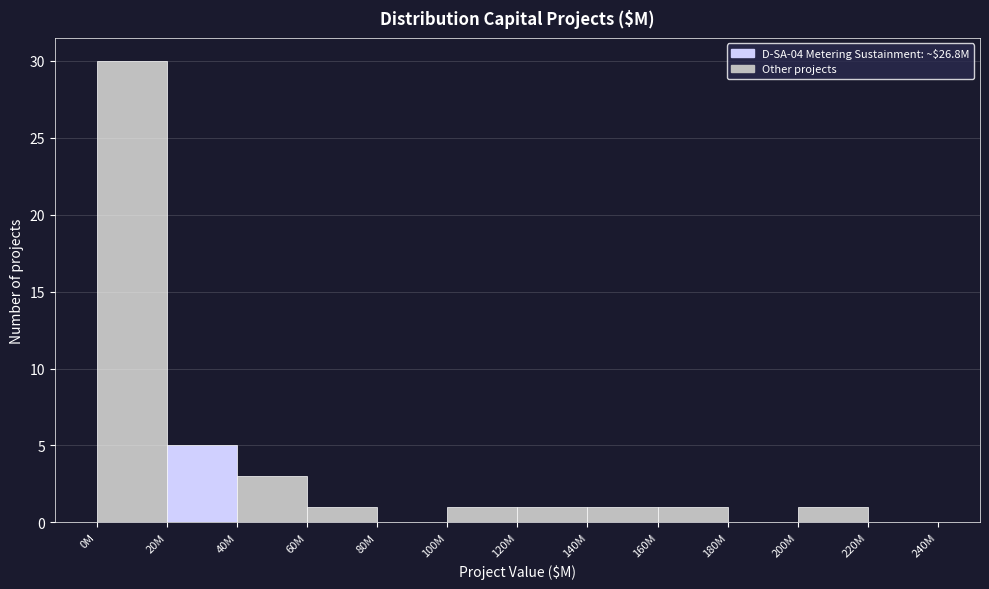

Reading left to right, what are all the values shown in this chart?

0M=30	20M=5	40M=3	60M=1	80M=0	100M=1	120M=1	140M=1	160M=1	180M=0	200M=1	220M=0